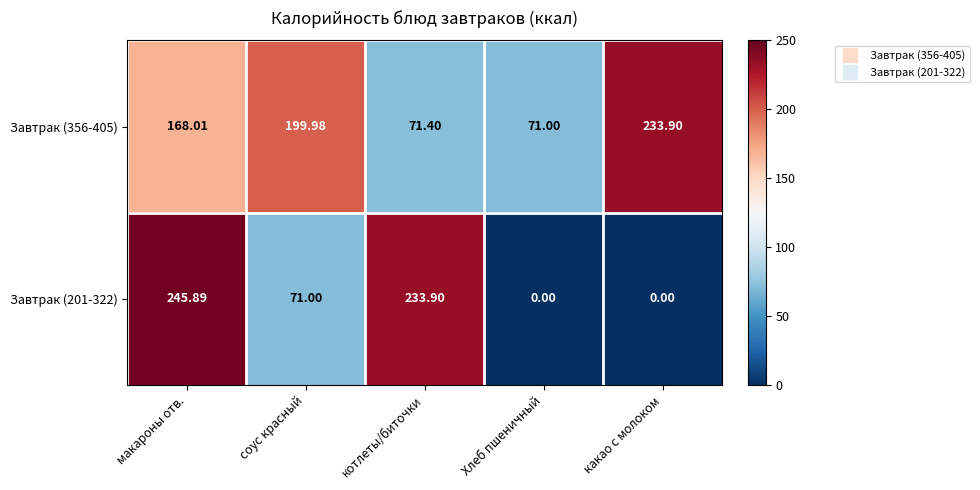

List the labels in order of Завтрак (356-405) value, largest first.

какао с молоком, соус красный, макароны отв., котлеты/биточки, Хлеб пшеничный